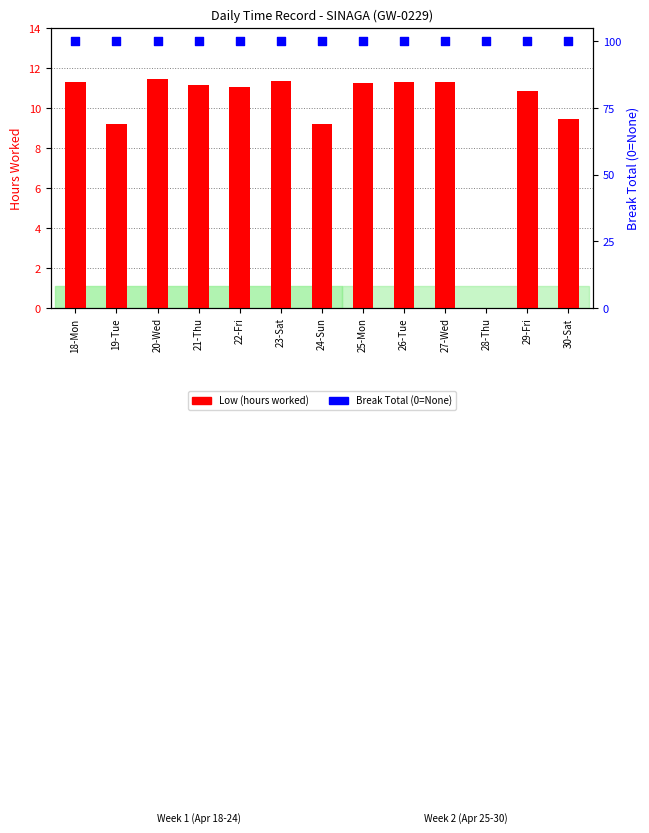

At which category is the sum across all series the highest?

20-Wed